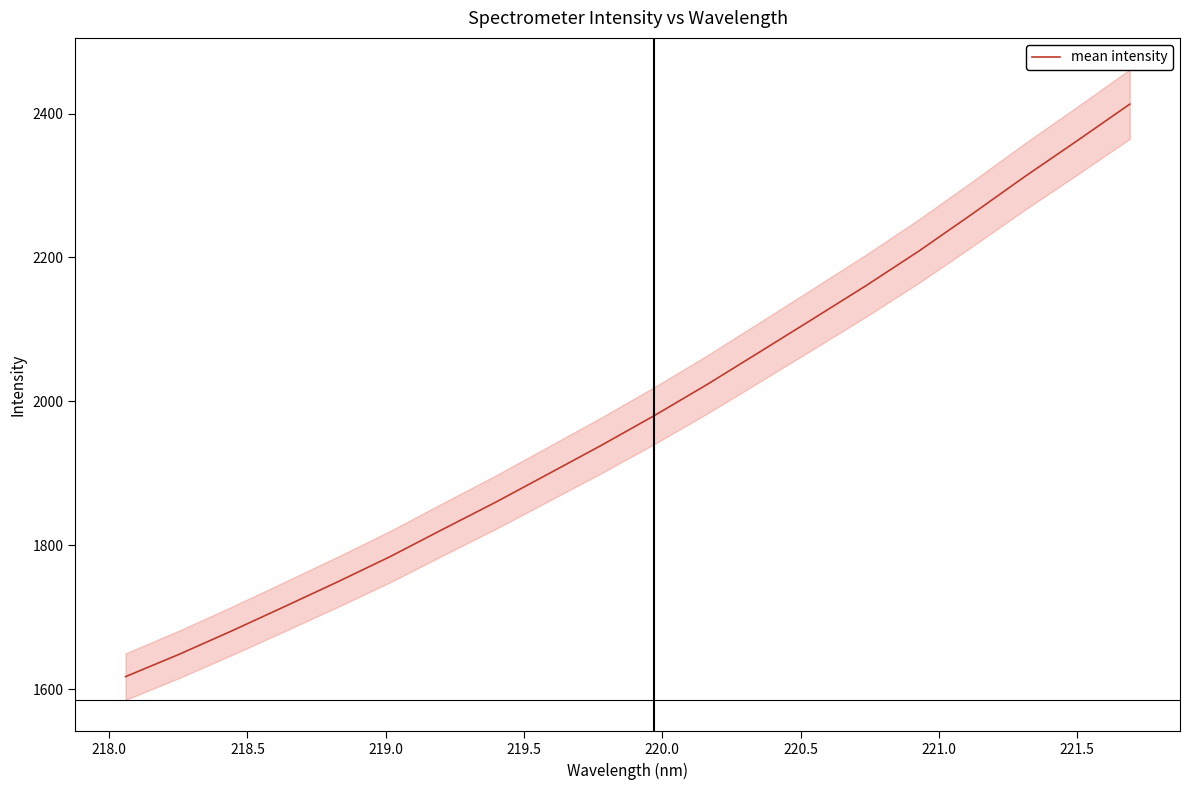

What is the maximum value for mean intensity?

2413.1